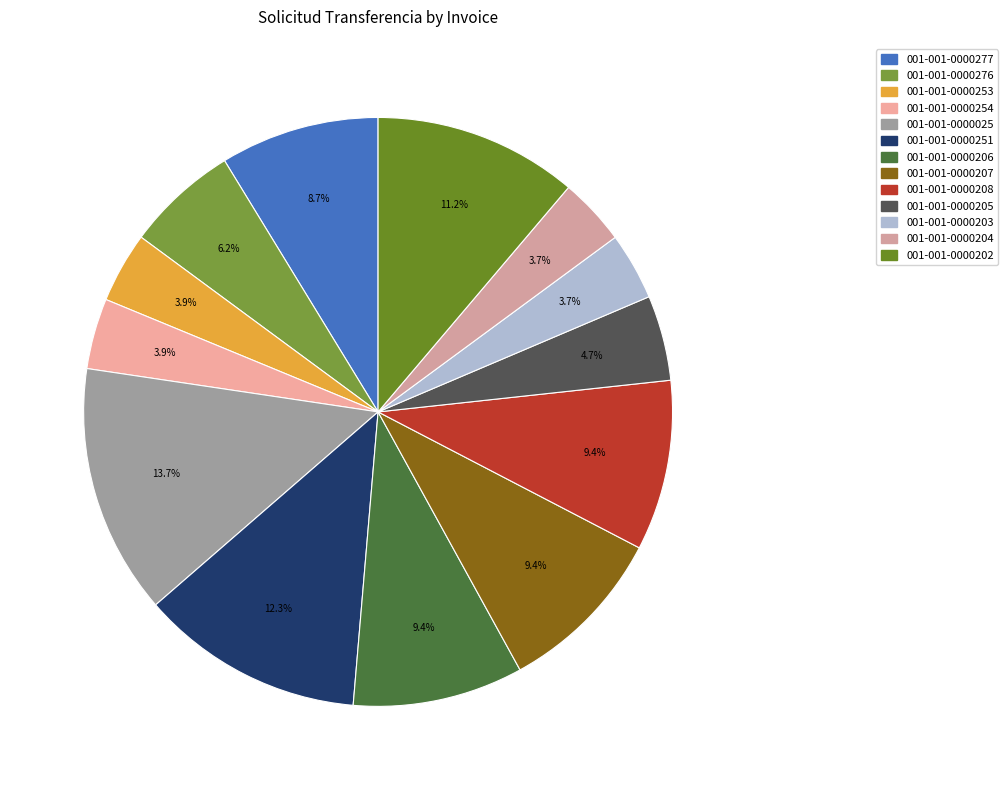

Does 001-001-0000253 represent more than half of the total?

No